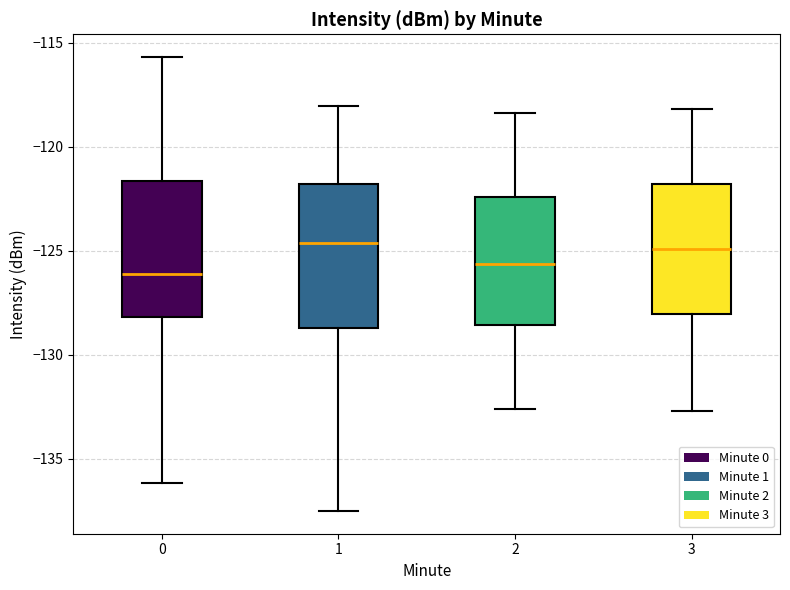

Reading left to right, read every box against the y-axis: the position of its median line, the range the box covers, and the ends of its whiskers. The values are not printed on the chart, so give them approximately, as read against the axis.

0: median -126.0, box -128.0 to -121.5, whiskers -136.0 to -115.5
1: median -124.5, box -128.5 to -122.0, whiskers -137.5 to -118.0
2: median -125.5, box -128.5 to -122.5, whiskers -132.5 to -118.5
3: median -125.0, box -128.0 to -122.0, whiskers -132.5 to -118.0